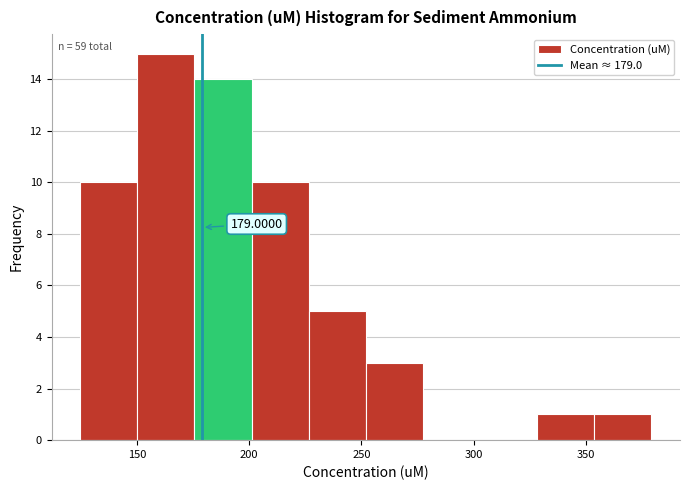

Over which range of the x-axis is the bar tallest?

150 to 175